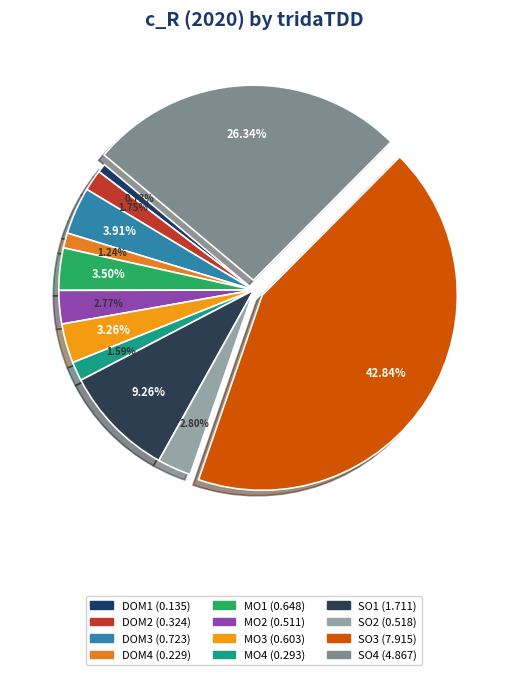

What percentage is the SO1 slice, to the nearest percent?

9%